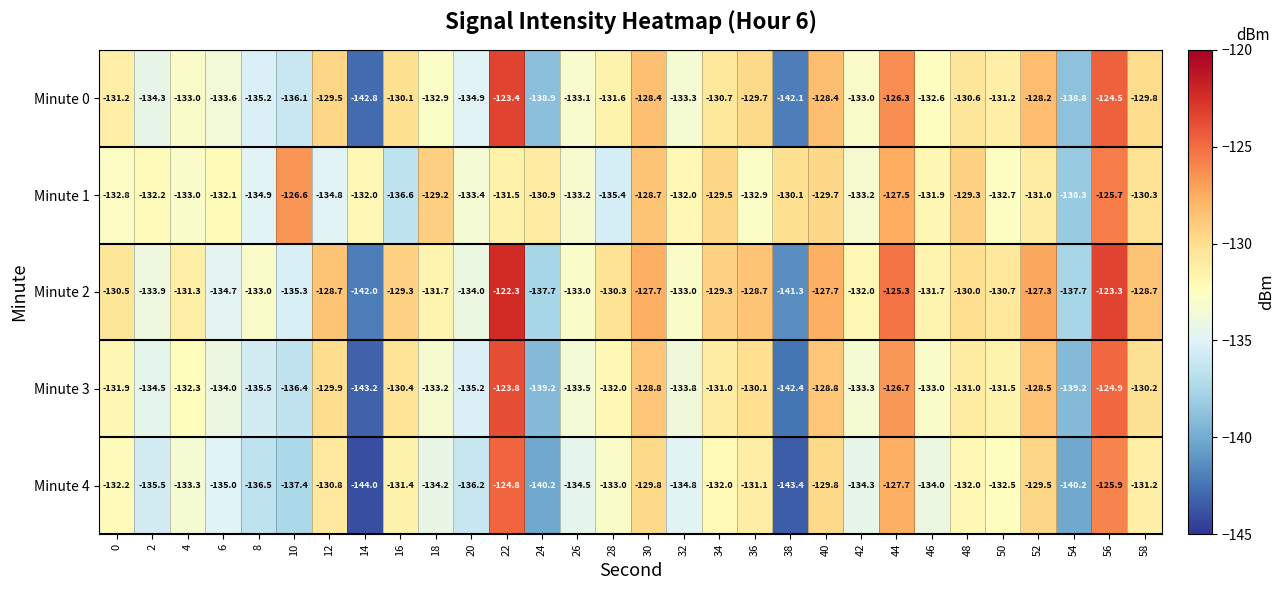

How many data points in Minute 1 are less than -132?

14